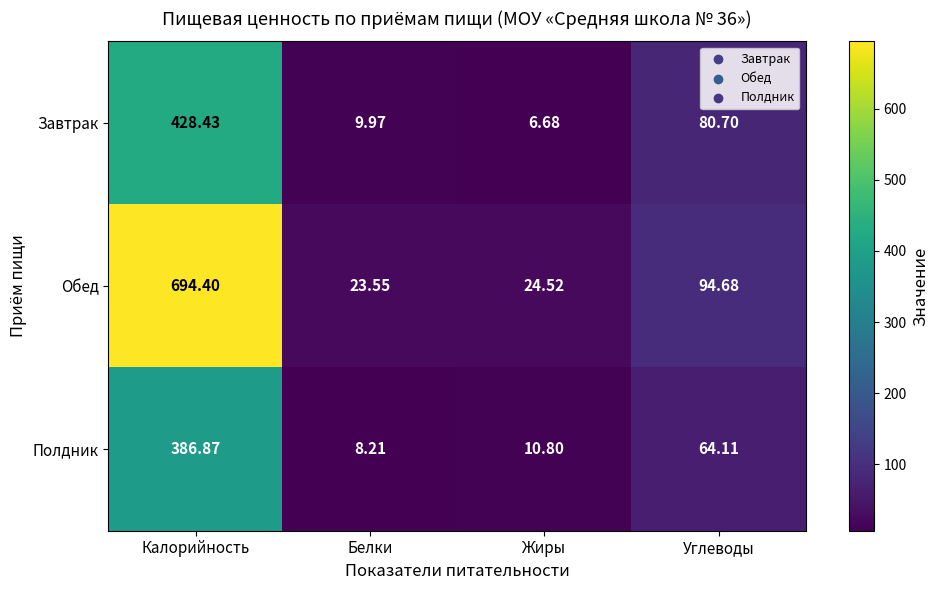

Which category has the highest value in the Завтрак series?

Калорийность